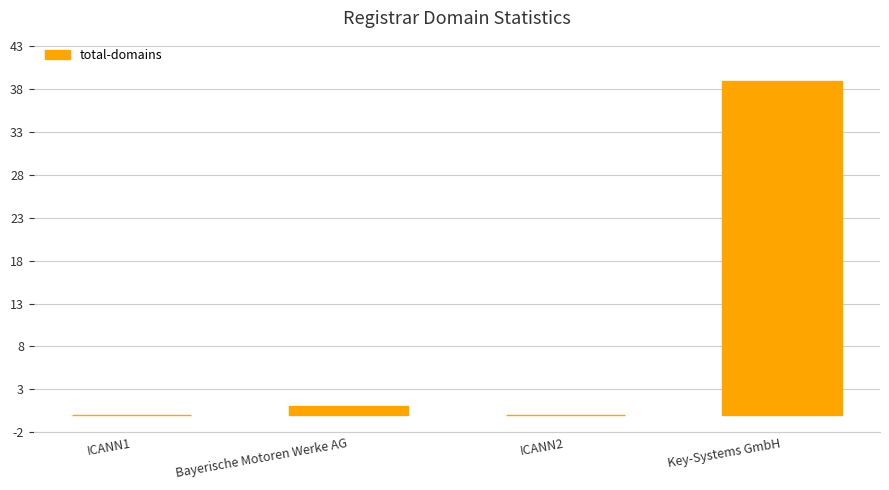

What is the sum of all values?

40